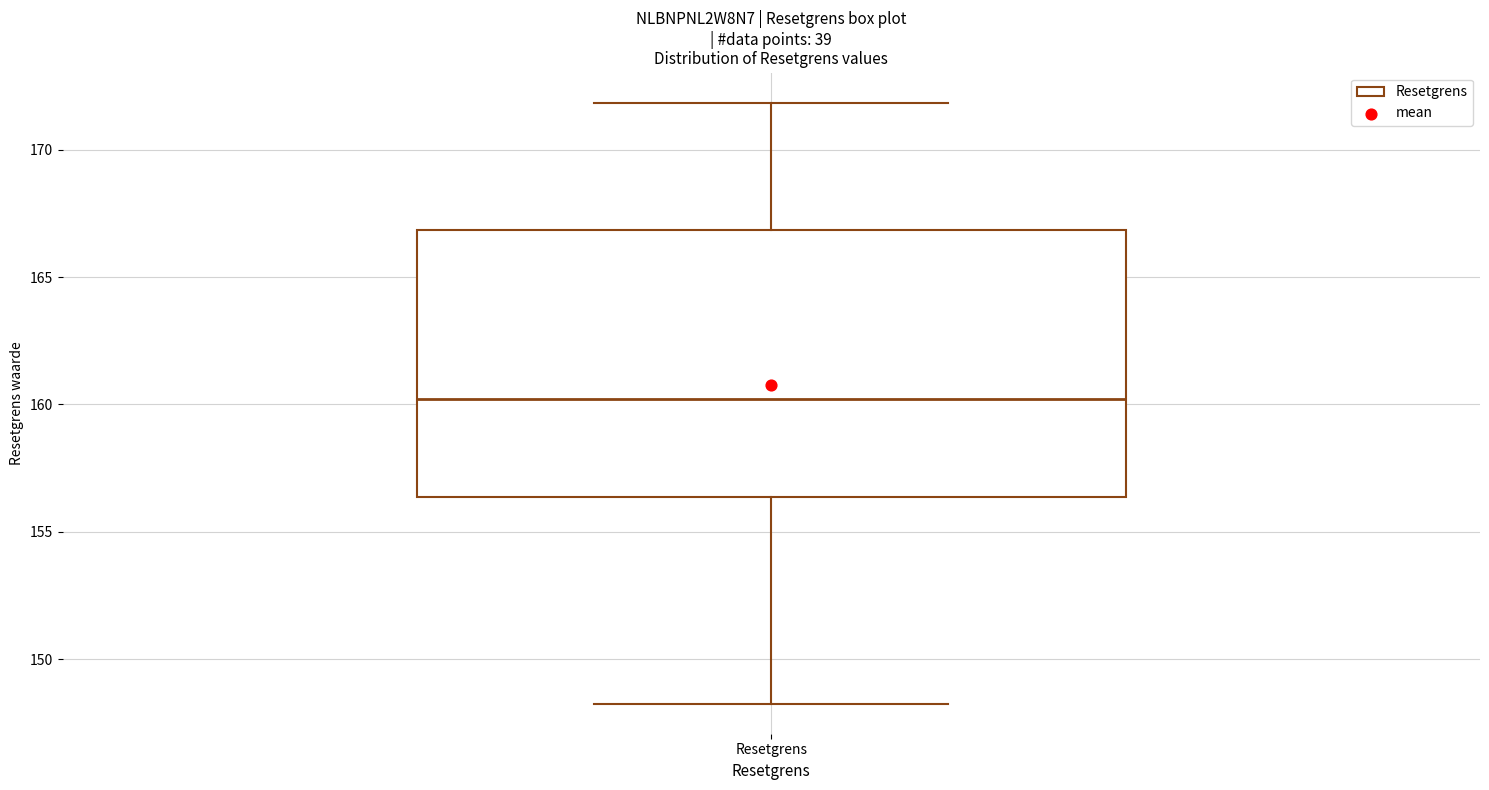

Where is the lower edge of the box for Resetgrens on the y-axis? The values are not printed on the chart, so give them approximately, as read against the axis.

156.5